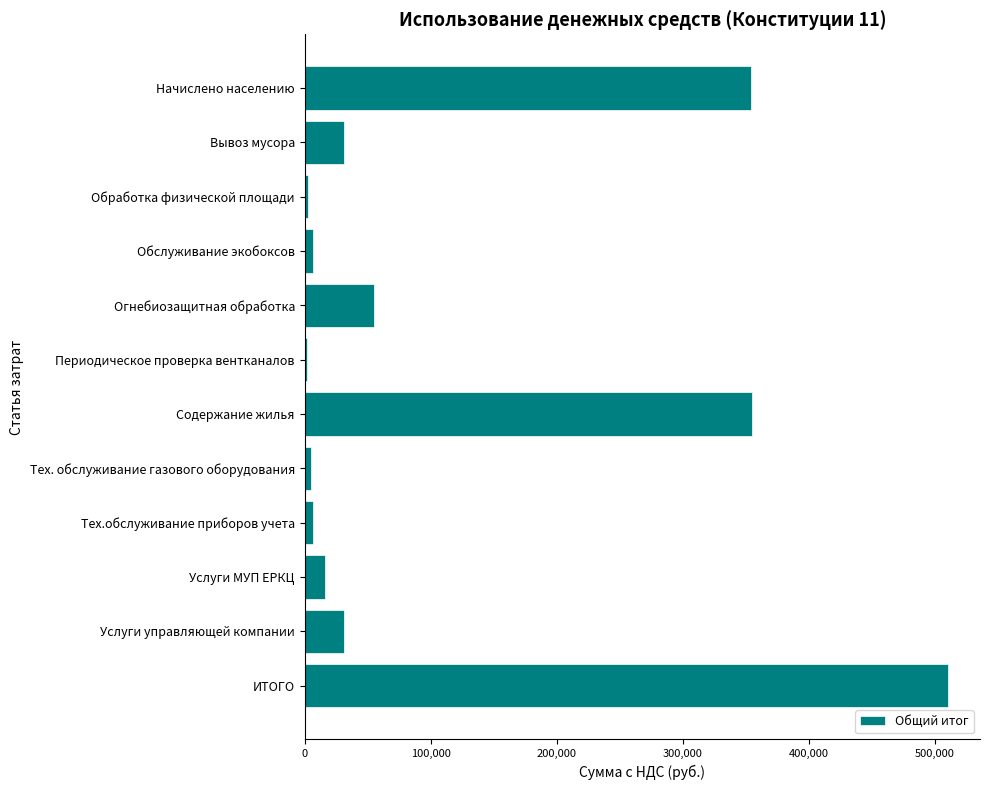

The value at ИТОГО is 510583.3. True or false?

True